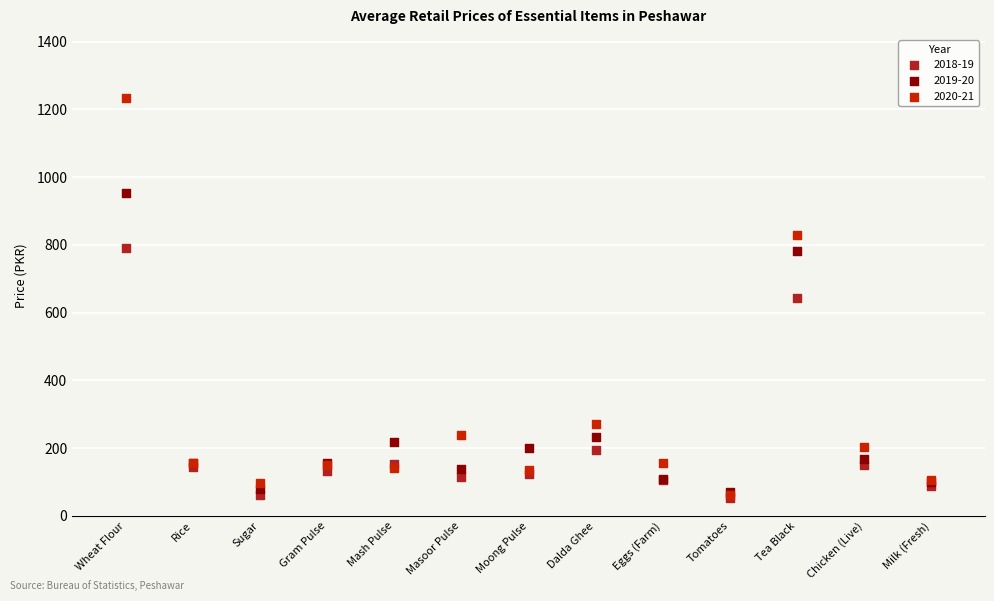

Which series has the widest spread of Y values?

2020-21